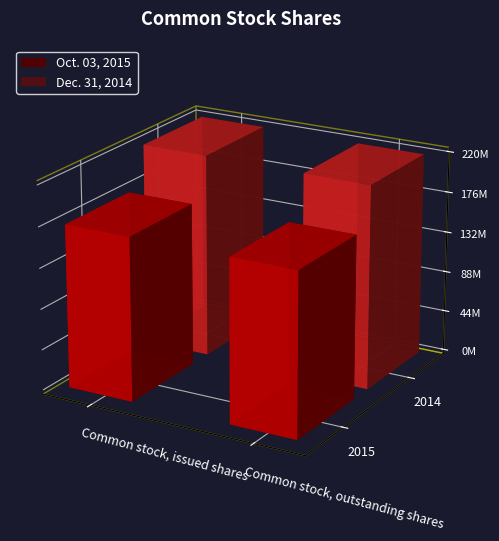

What is the sum of all Oct. 03, 2015 values?

353300000